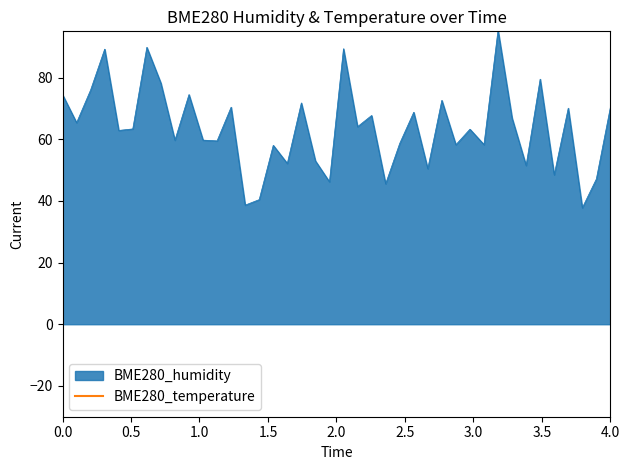

The chart shows a value of 53.6 at 25. True or false?

False